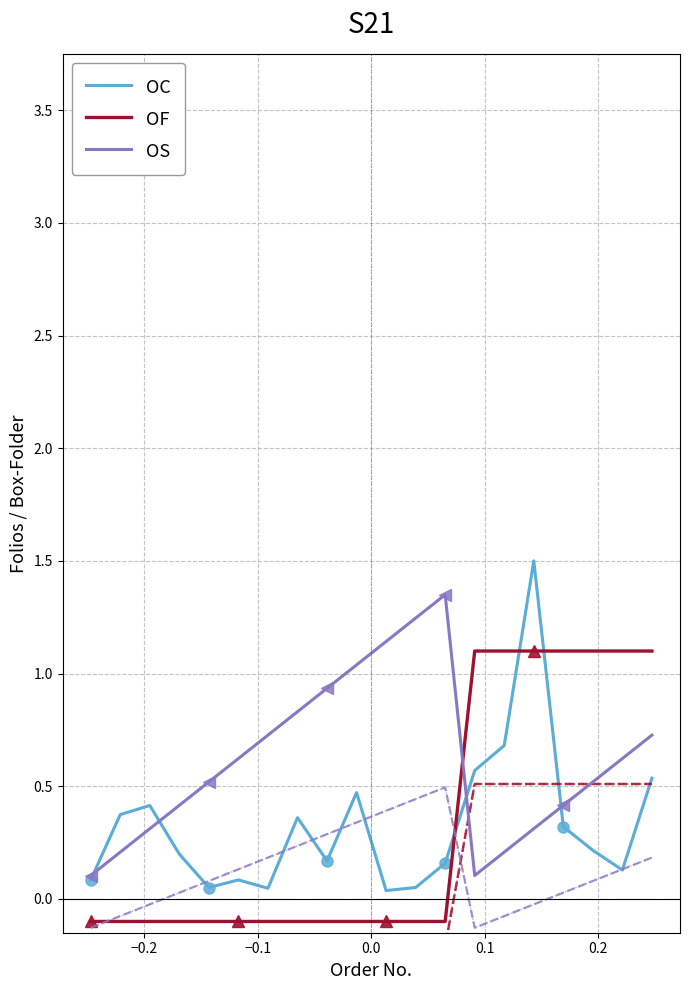

In OC, how many points are lower than both neighbors (excluding endpoints)?

5